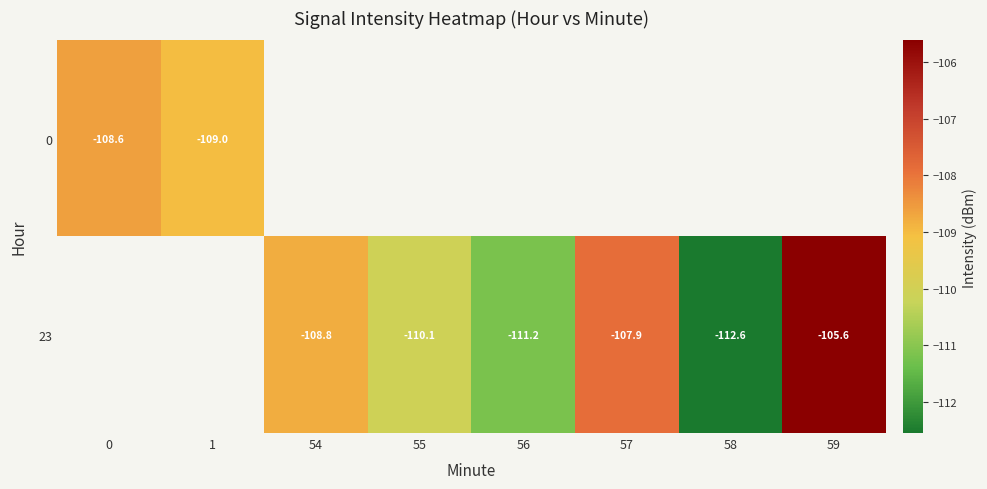

Count the number of data series in this chart.

2